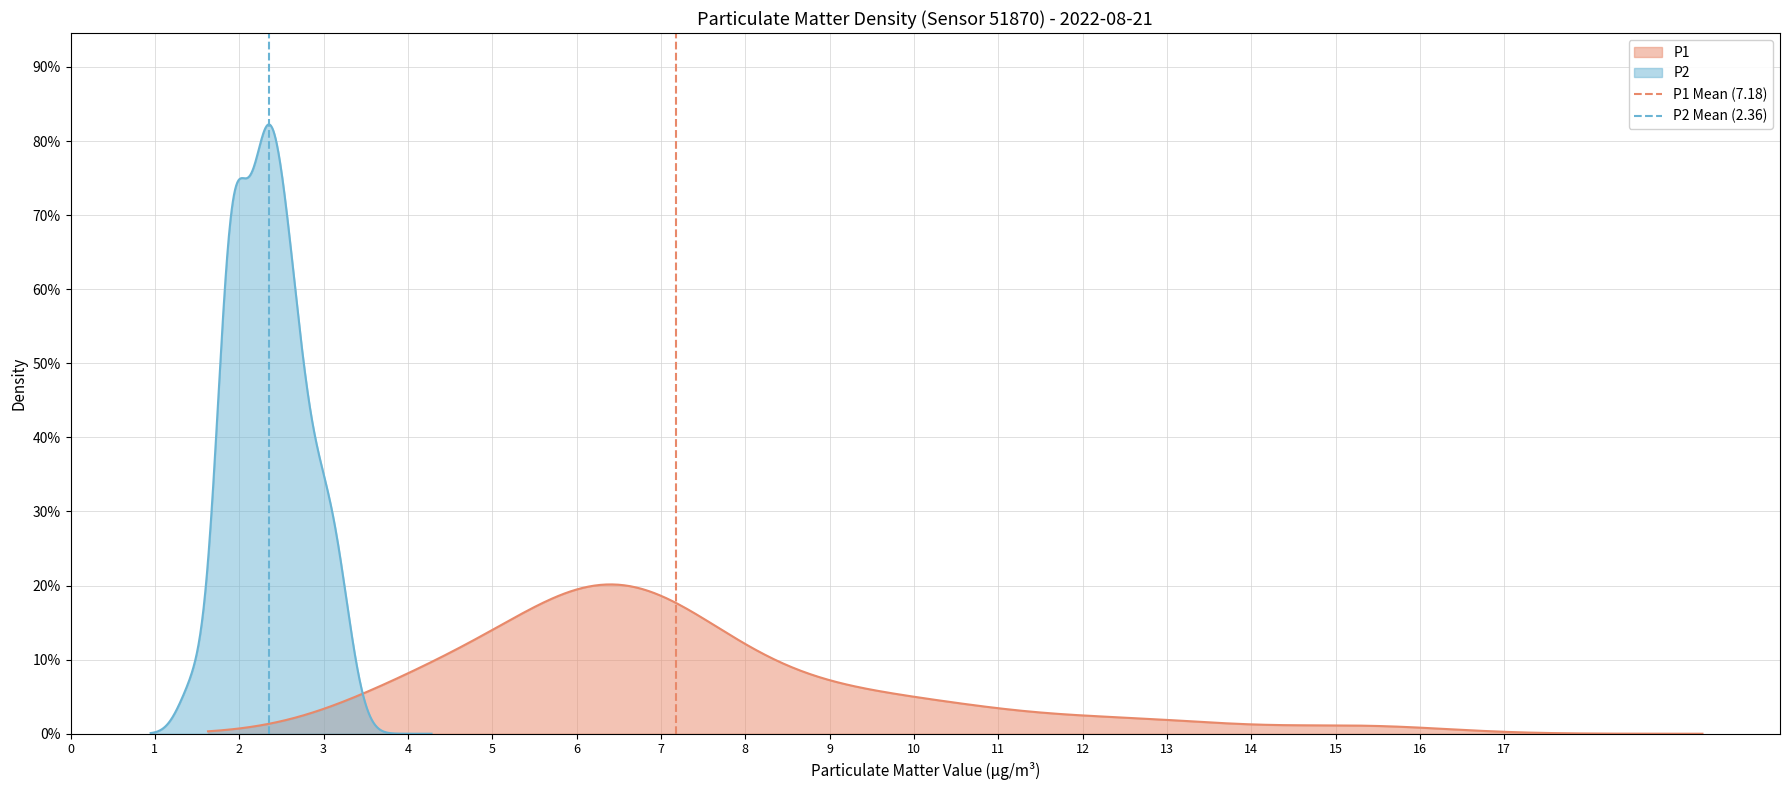

The P2 Mean (2.36) series shows 0 at 1. True or false?

False